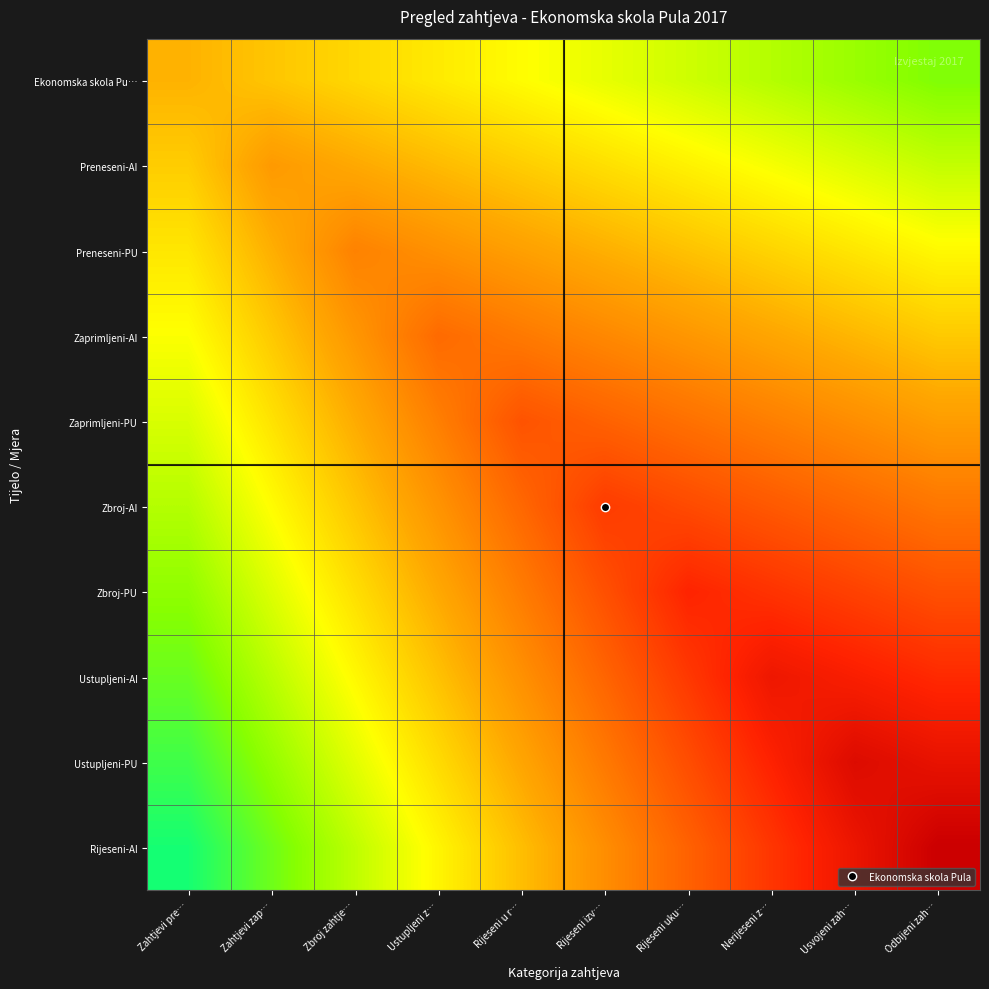

Which series changed the most between Nerijeseni z… and Odbijeni zah…?

Rijeseni-AI